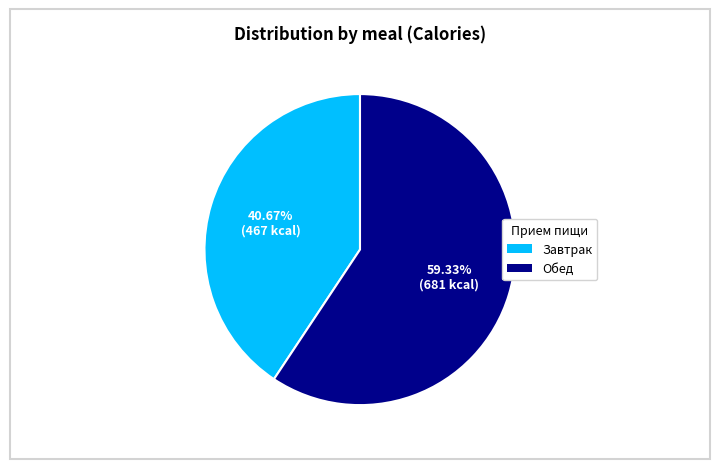

To the nearest percent, what is the average slice percentage?

50%